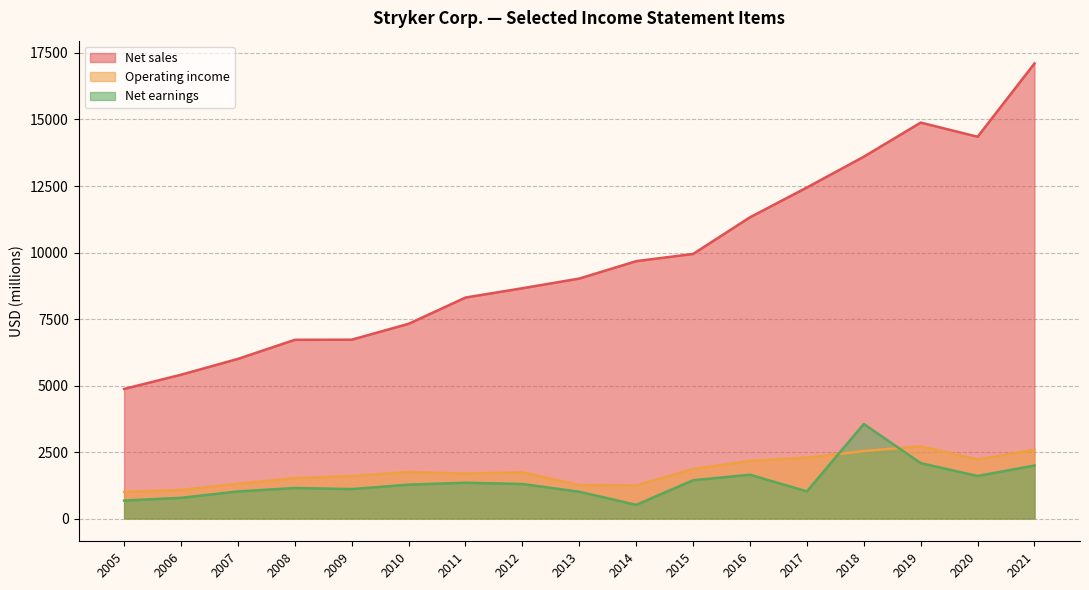

True or false: Net sales and Net earnings cross at least once.

False